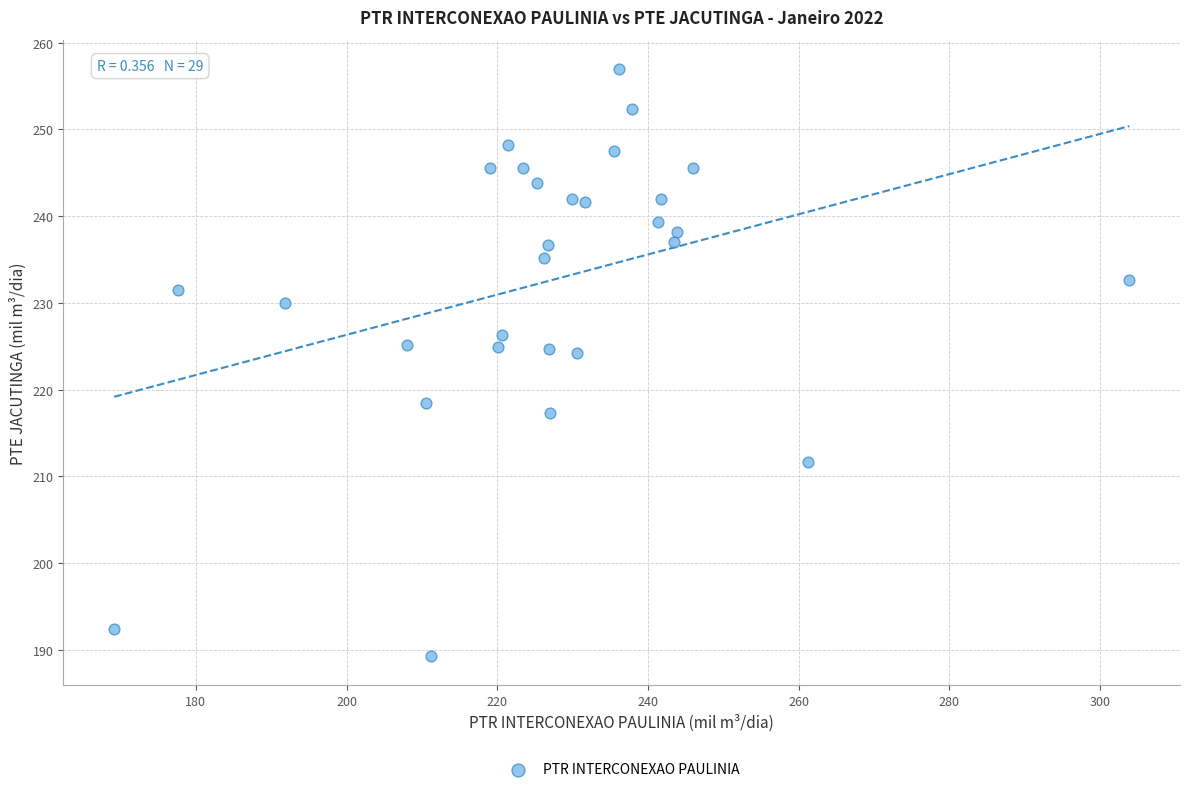

What is the range of Y values (max minus min)?

67.7